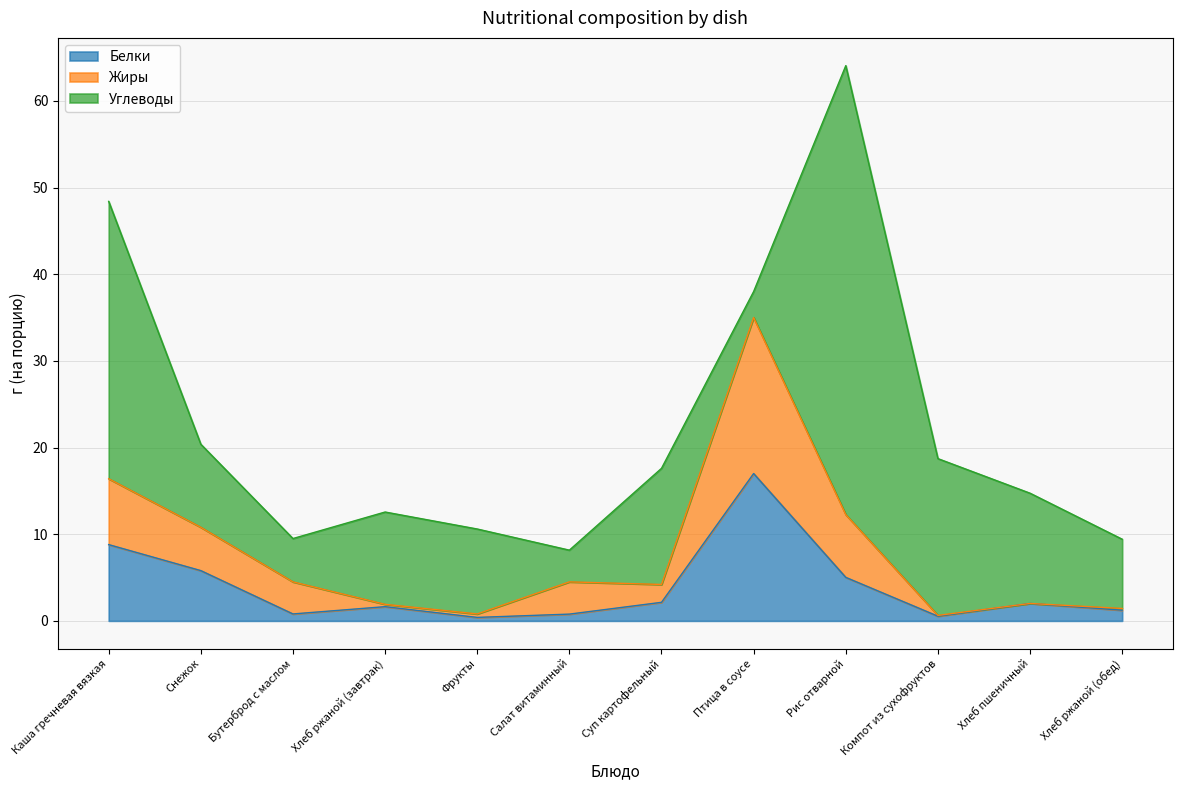

What is the label of the 4th point from the right?

Рис отварной